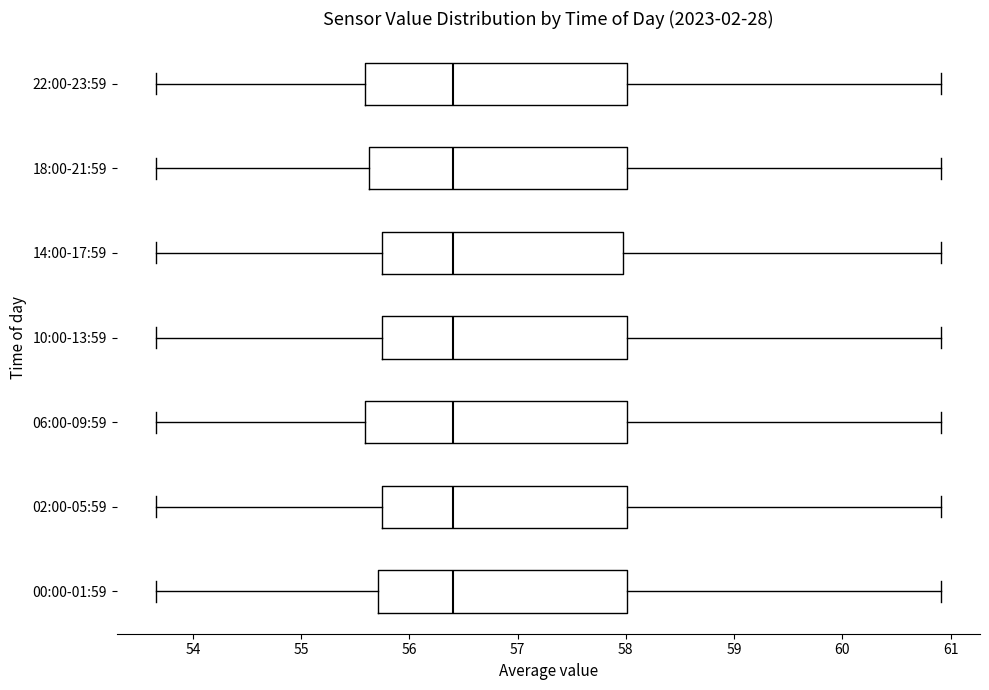

Reading bottom to top, read every box against the x-axis: the position of its median line, the range the box covers, and the ends of its whiskers. The values are not printed on the chart, so give them approximately, as read against the axis.

00:00-01:59: median 56.4, box 55.7 to 58.0, whiskers 53.7 to 60.9
02:00-05:59: median 56.4, box 55.8 to 58.0, whiskers 53.7 to 60.9
06:00-09:59: median 56.4, box 55.6 to 58.0, whiskers 53.7 to 60.9
10:00-13:59: median 56.4, box 55.8 to 58.0, whiskers 53.7 to 60.9
14:00-17:59: median 56.4, box 55.8 to 58.0, whiskers 53.7 to 60.9
18:00-21:59: median 56.4, box 55.6 to 58.0, whiskers 53.7 to 60.9
22:00-23:59: median 56.4, box 55.6 to 58.0, whiskers 53.7 to 60.9